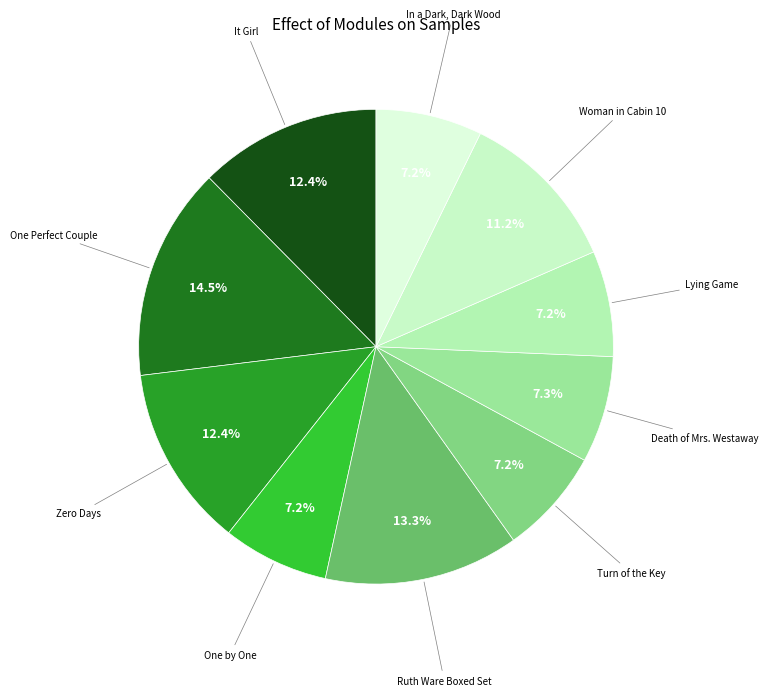

To the nearest percent, what is the combined percentage of In a Dark, Dark Wood and One by One?

14%